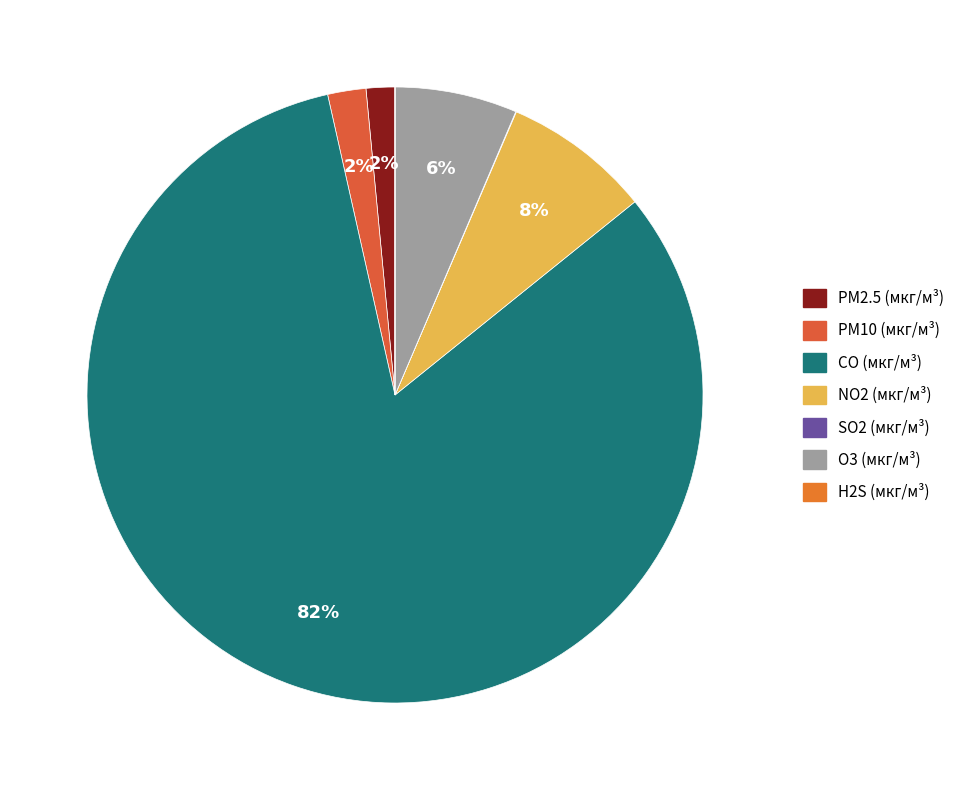

How many segments does this pie chart have?

7